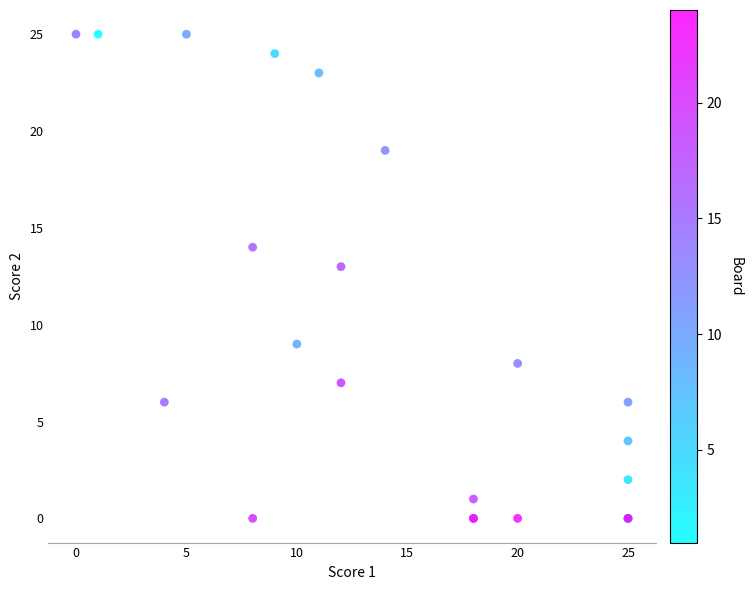

What Y value in the scatter plot is closest to 12?

13